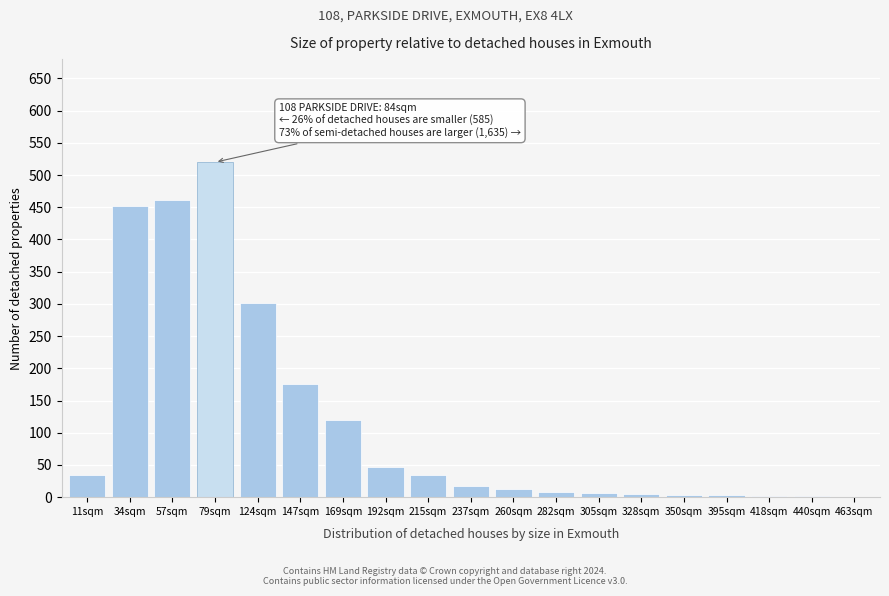

At which category does the chart reach its peak across all series?

79sqm